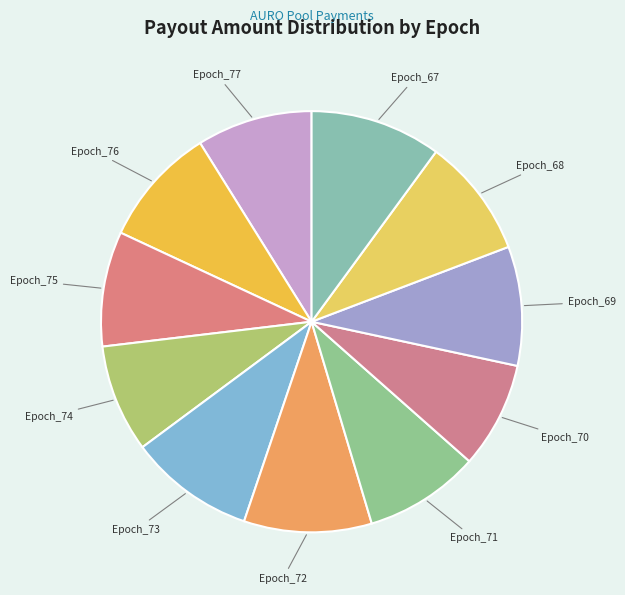

Does any single category account for the majority?

No